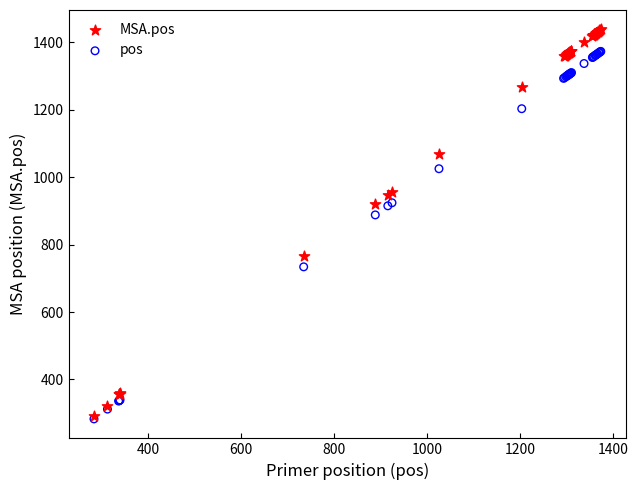

Which series reaches the maximum Y coordinate?

MSA.pos